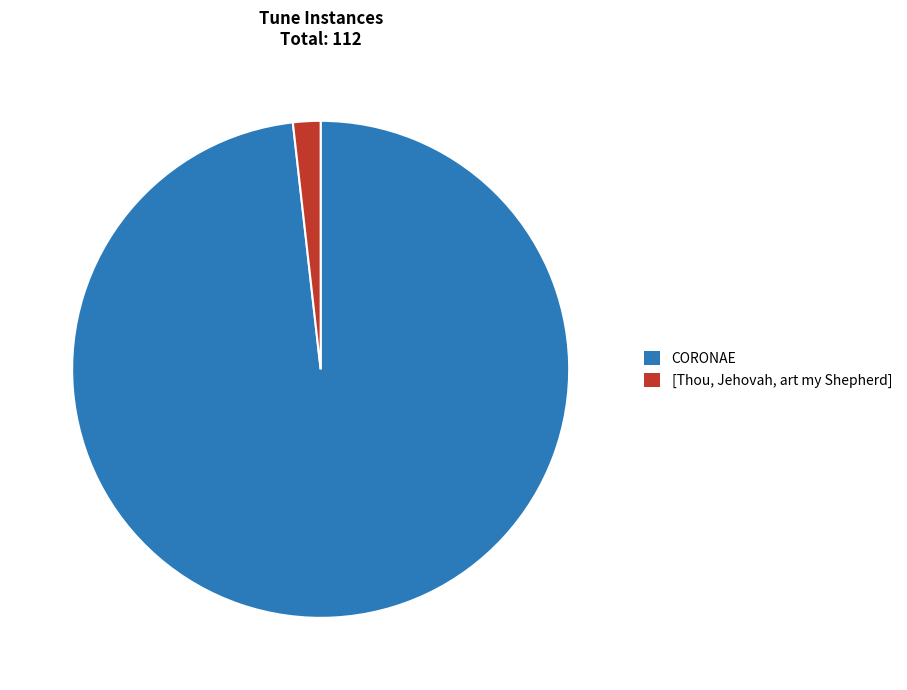

Is there a majority slice in this chart?

Yes